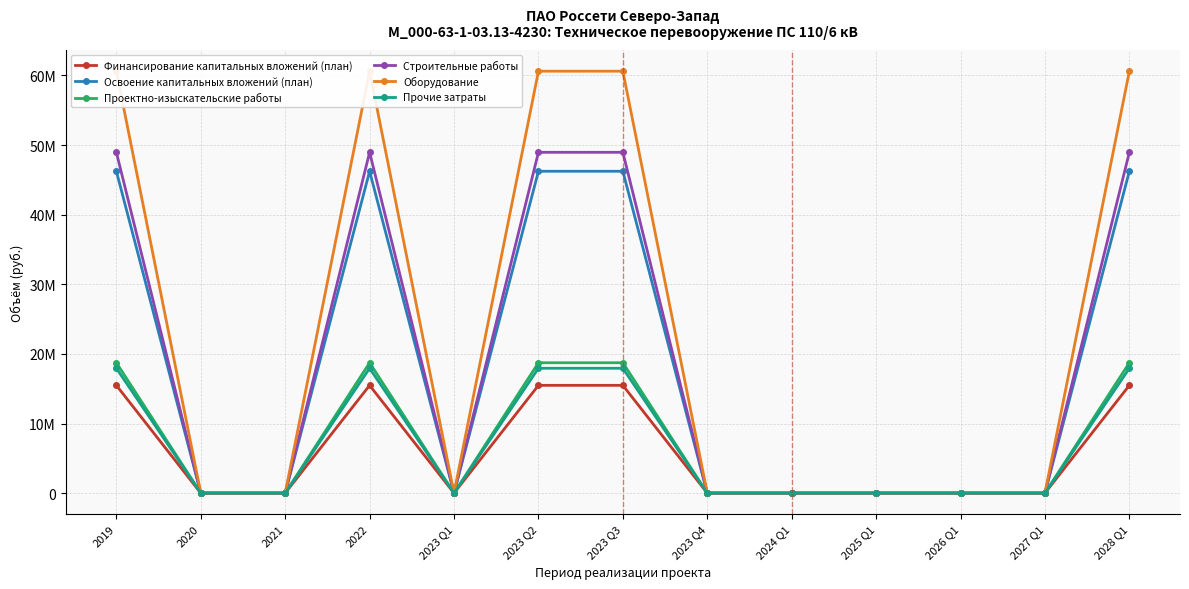

What is the label of the 1st point from the left?

2019